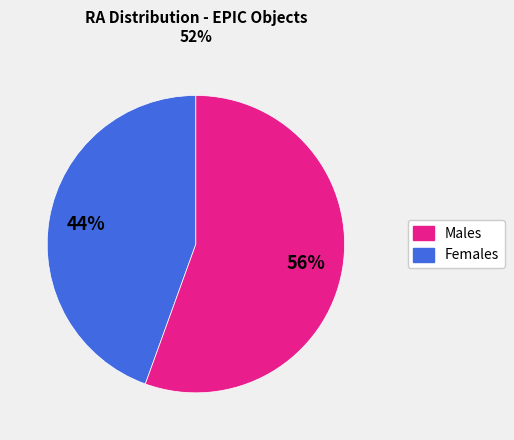

Is there any slice that represents more than half of the pie?

Yes